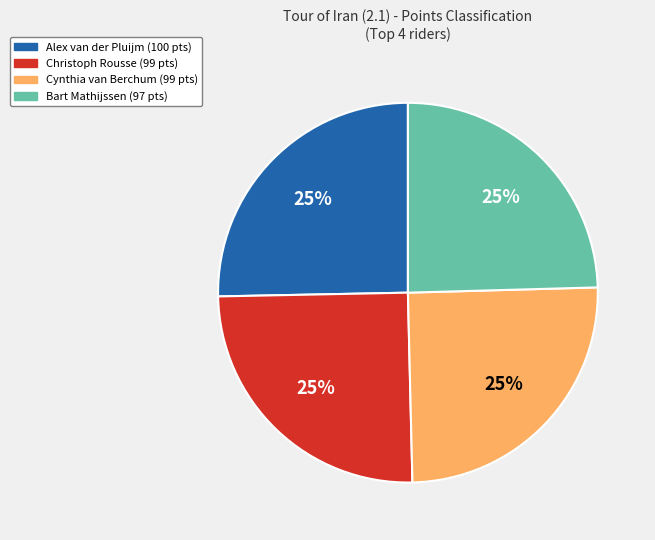

To the nearest percent, what is the average slice percentage?

25%